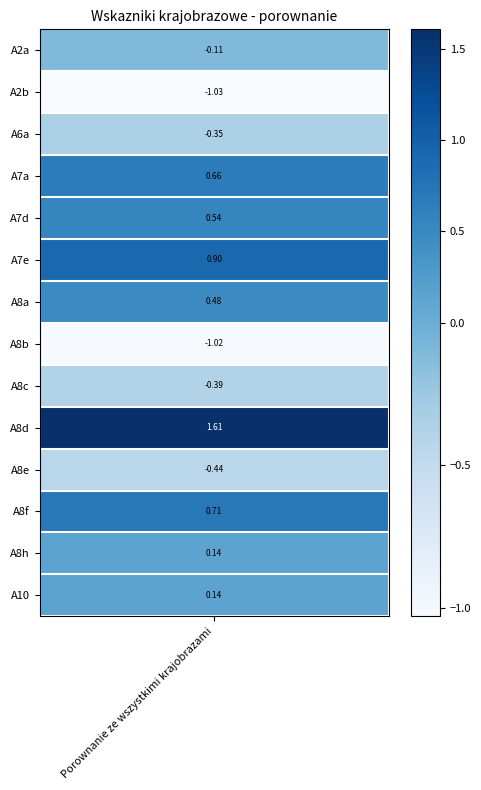

Rank the categories by value from lowest to highest.

A2b, A8b, A8e, A8c, A6a, A2a, A8h, A10, A8a, A7d, A7a, A8f, A7e, A8d